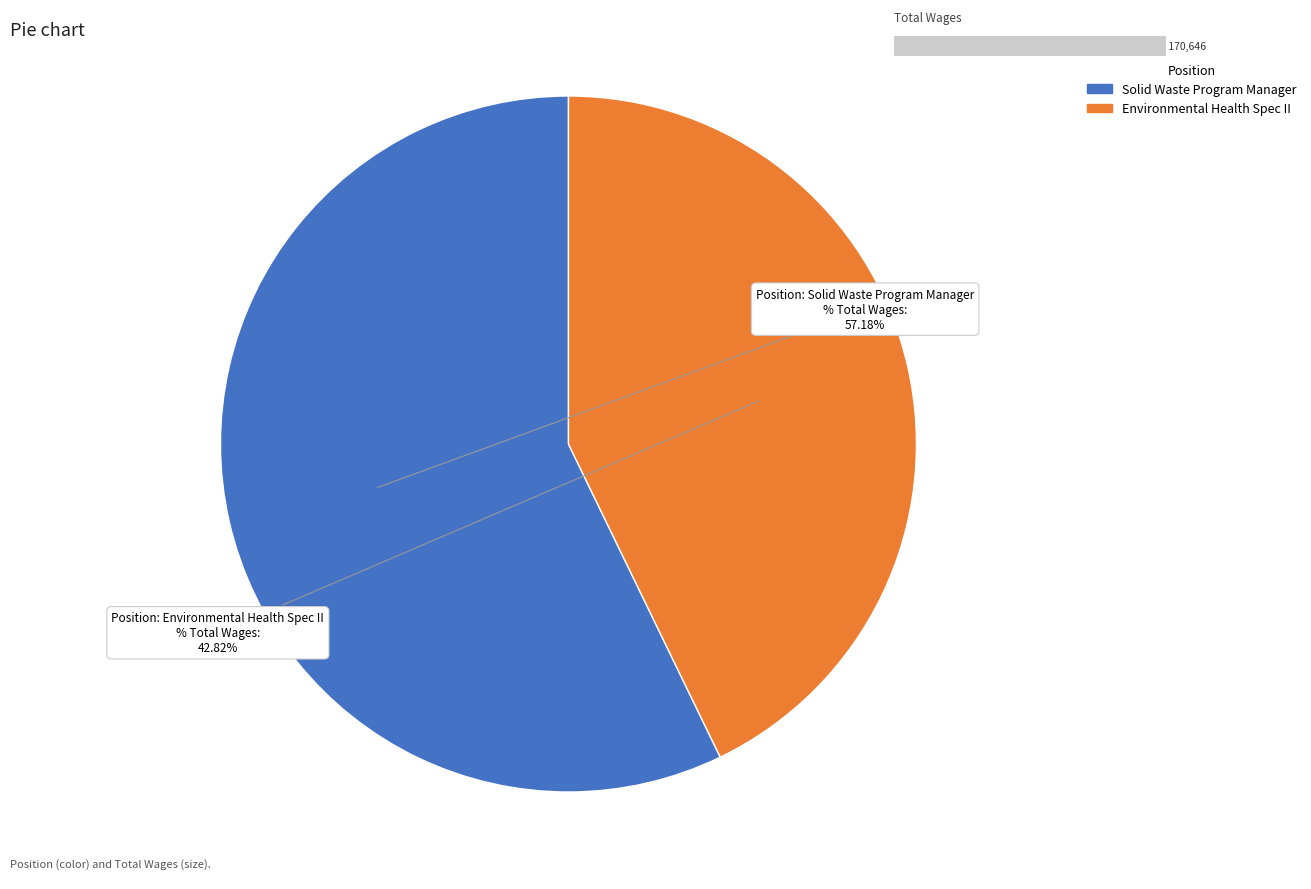

Does any single category account for the majority?

Yes